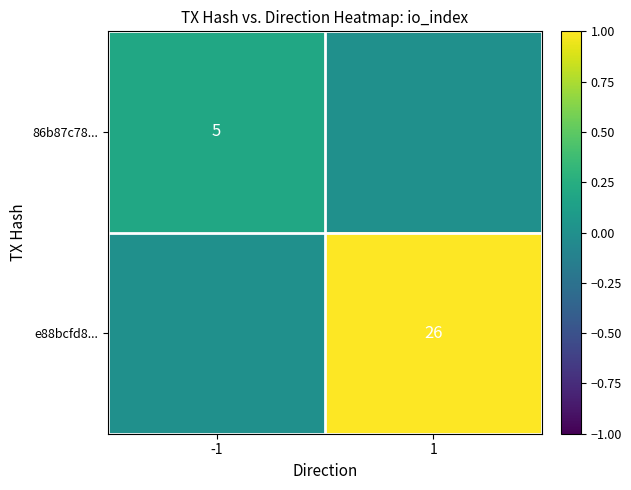

True or false: e88bcfd8... has a value of 26 at 1.

True